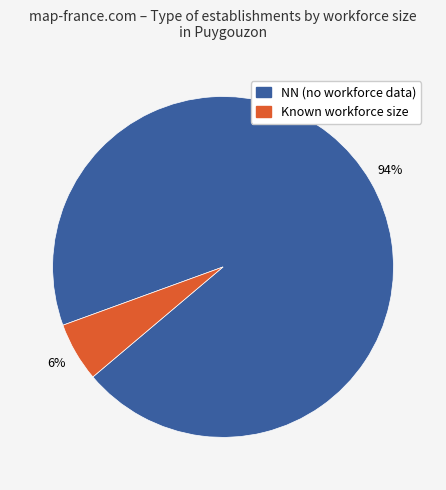

To the nearest percent, what is the average slice percentage?

50%